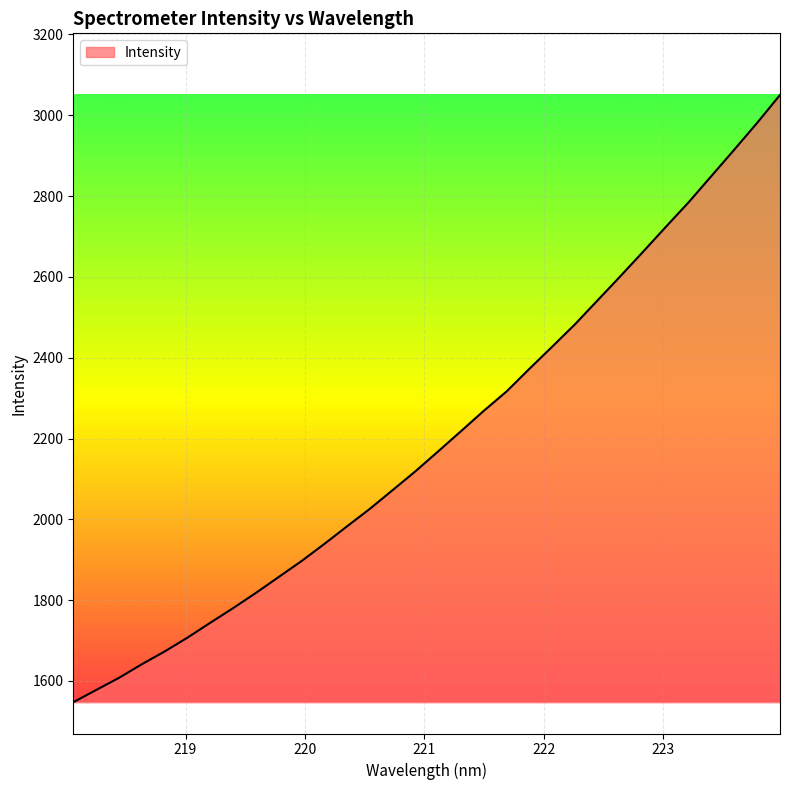

What is the difference between the maximum and minimum values?

1502.7